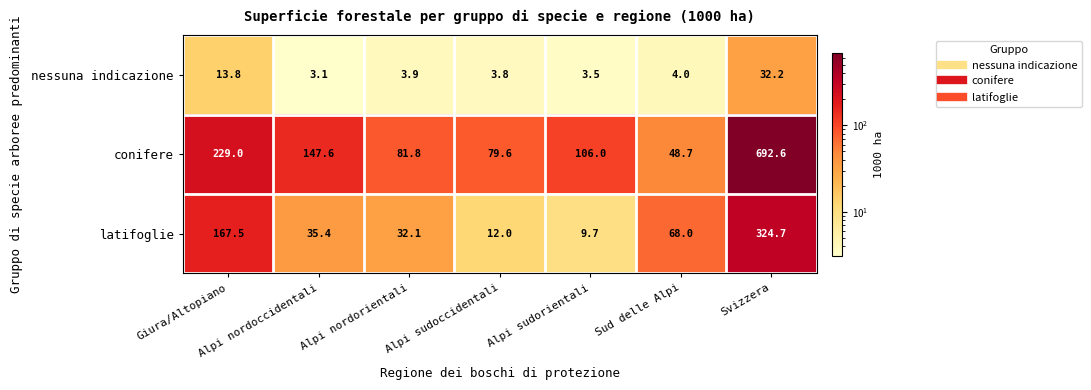

Which series has the largest total across all categories?

conifere